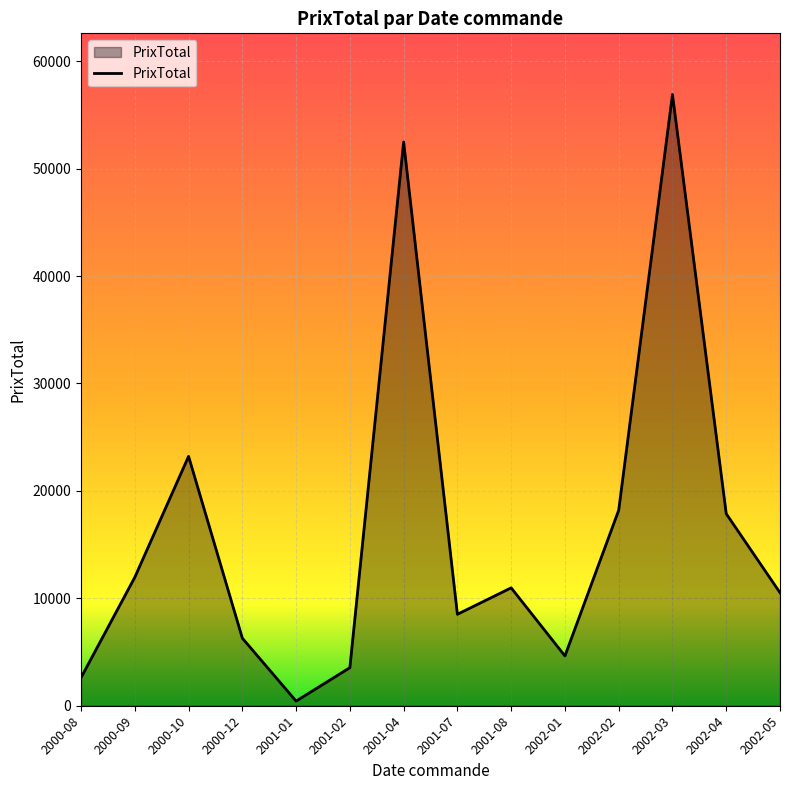

At which label is the value closest to 28666?

2000-10